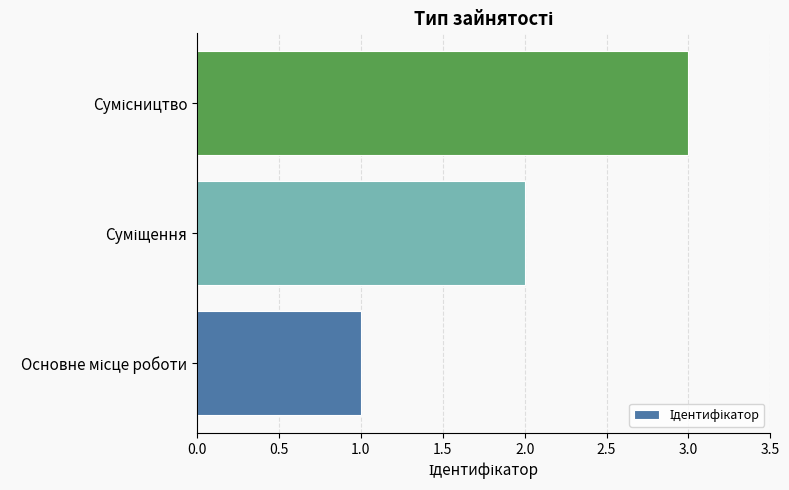

Count the number of categories in the chart.

3